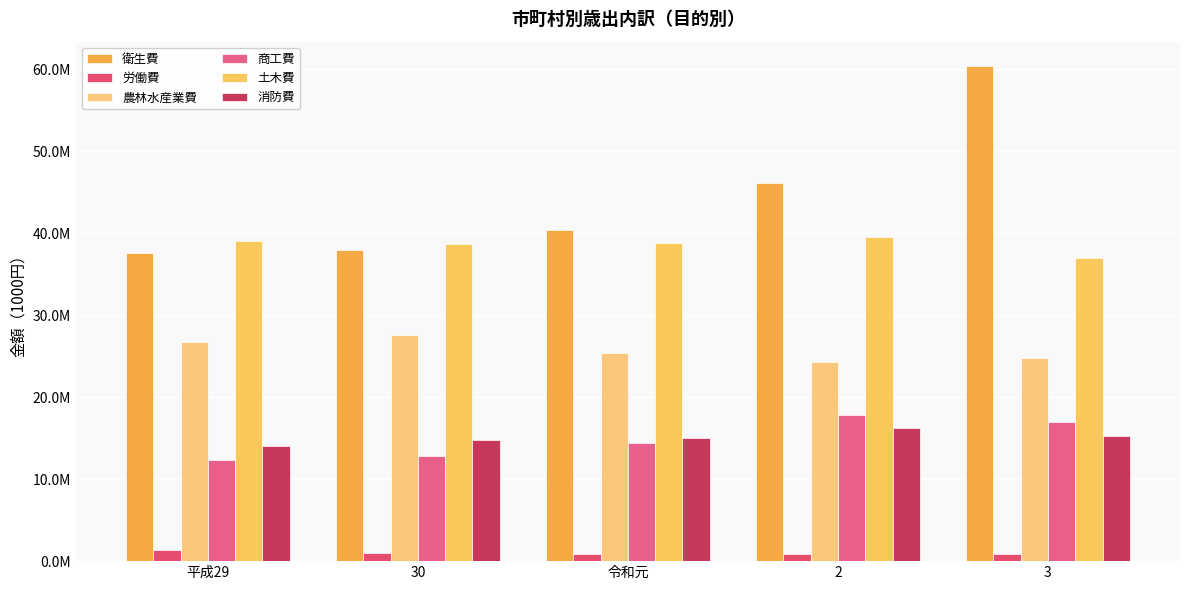

What is the average value of the 農林水産業費 series?

25731601